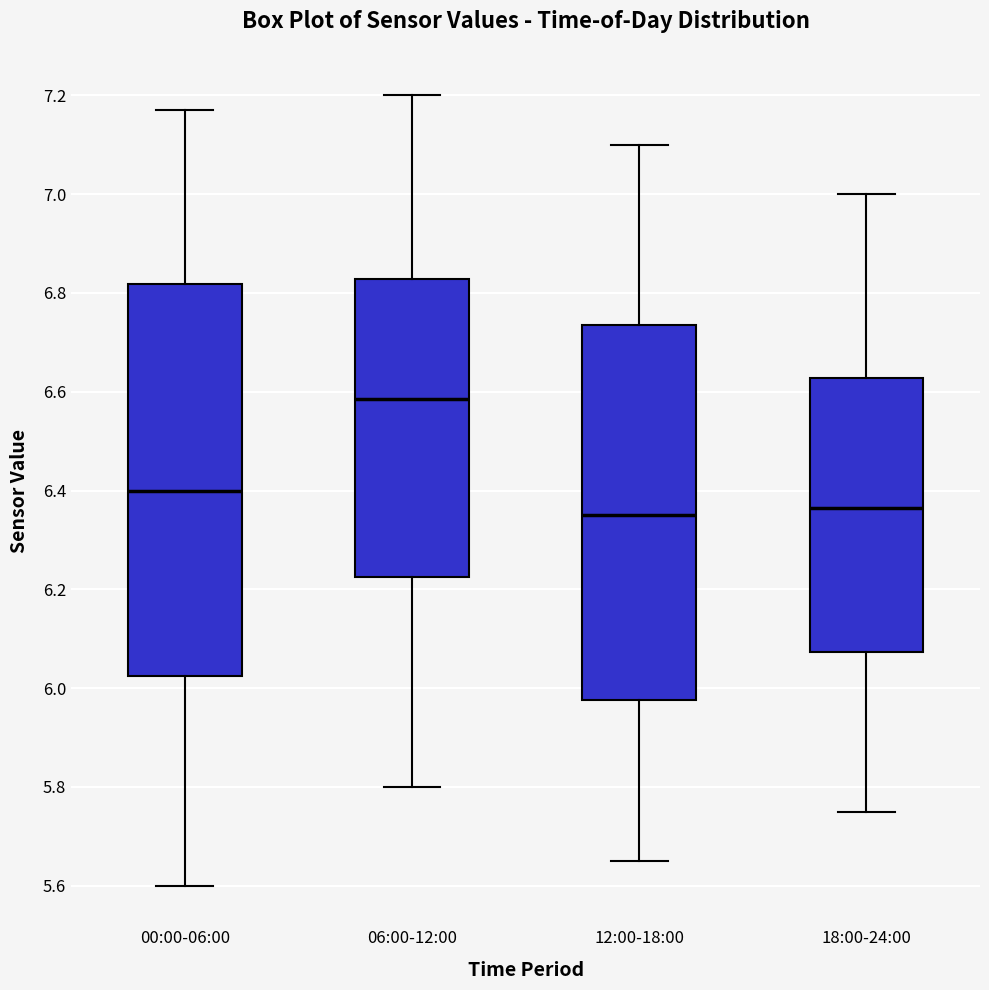

Reading left to right, transcribe this box plot: for each box, give where its median line is, the range the box spans, and where its two whiskers end, as read against the y-axis. The values are not printed on the chart, so give them approximately, as read against the axis.

00:00-06:00: median 6.40, box 6.02 to 6.82, whiskers 5.60 to 7.18
06:00-12:00: median 6.58, box 6.22 to 6.82, whiskers 5.80 to 7.20
12:00-18:00: median 6.36, box 5.98 to 6.74, whiskers 5.66 to 7.10
18:00-24:00: median 6.36, box 6.08 to 6.62, whiskers 5.76 to 7.00